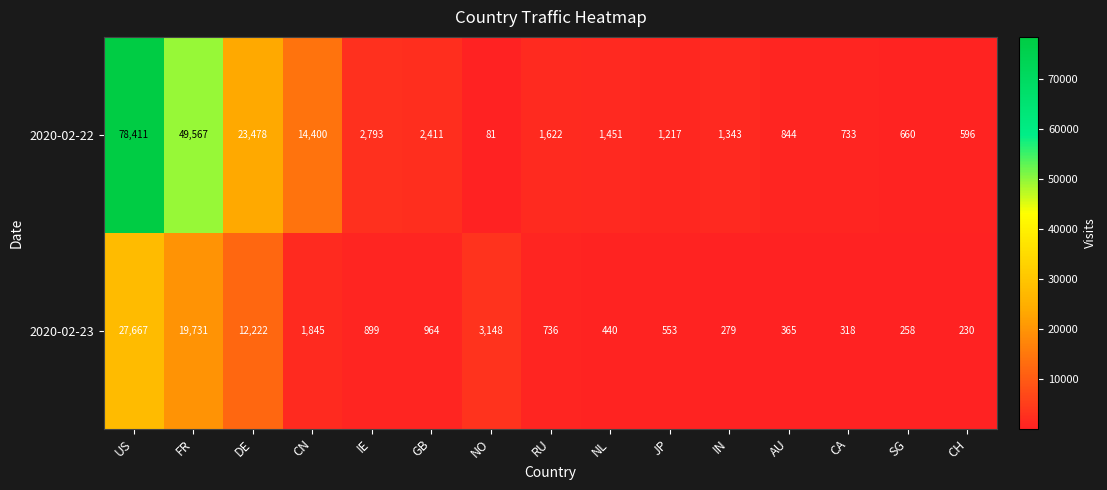

What is the sum of all 2020-02-22 values?

179607